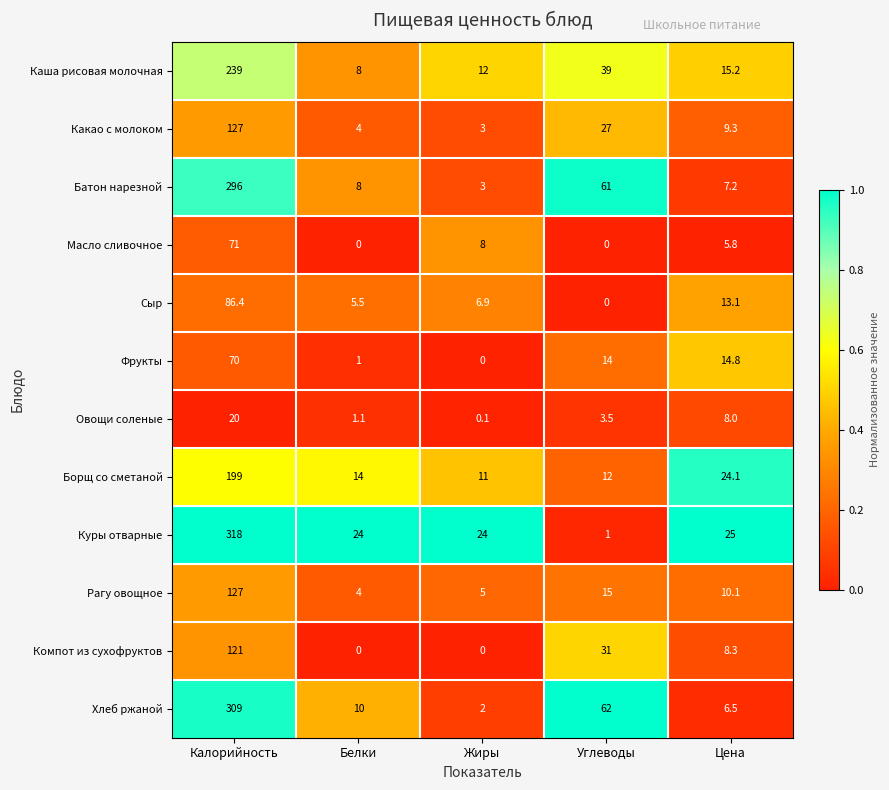

At which label does Батон нарезной reach its peak?

Калорийность